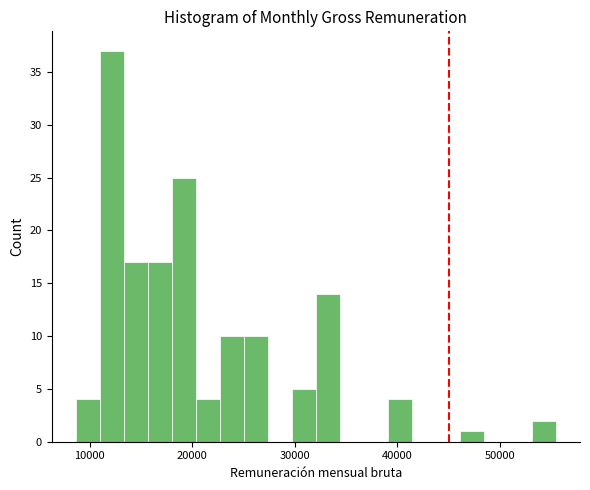

Around what value on the x-axis is the tallest bar? Give the approximate position of its centre, as read against the axis.

12000